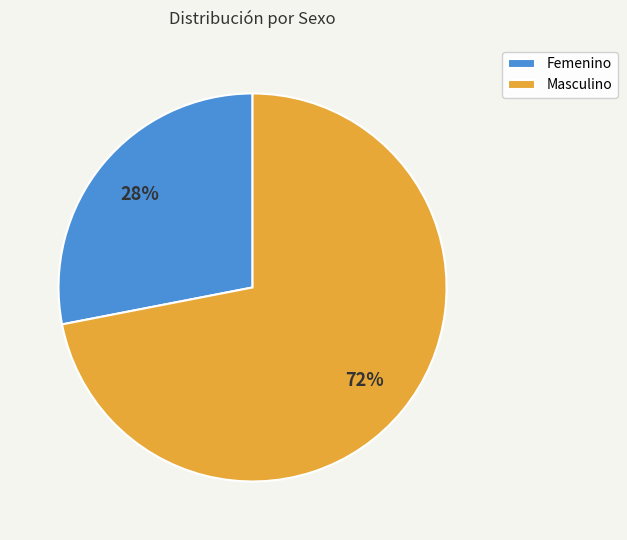

Rank the categories by value from highest to lowest.

Masculino, Femenino